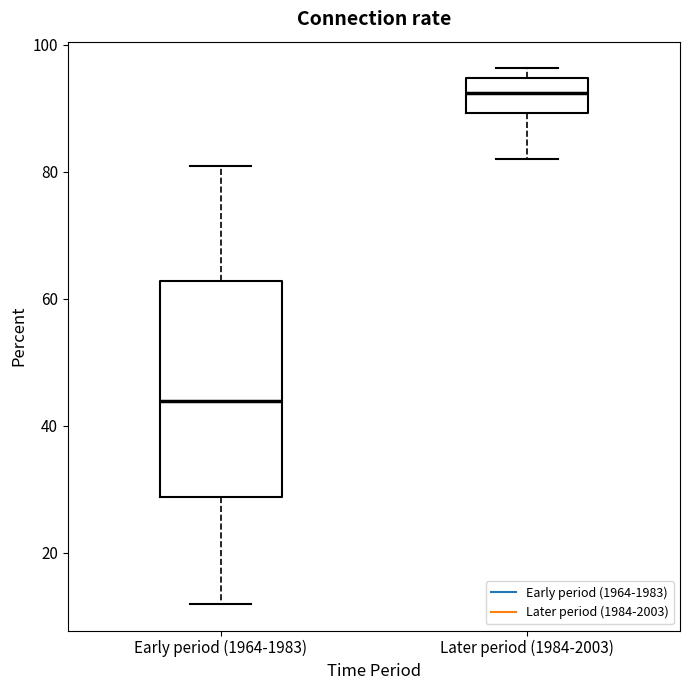

Reading left to right, read every box against the y-axis: the position of its median line, the range the box covers, and the ends of its whiskers. The values are not printed on the chart, so give them approximately, as read against the axis.

Early period (1964-1983): median 44, box 28 to 62, whiskers 12 to 82
Later period (1984-2003): median 92, box 90 to 94, whiskers 82 to 96